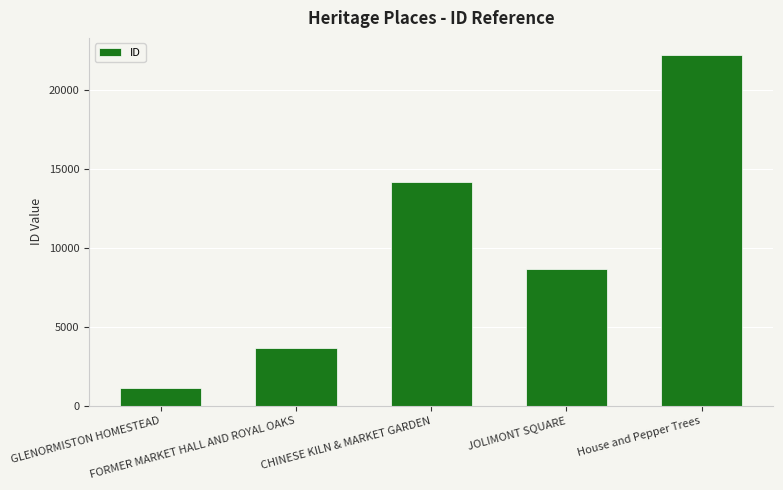

How many values are below 8665?

2